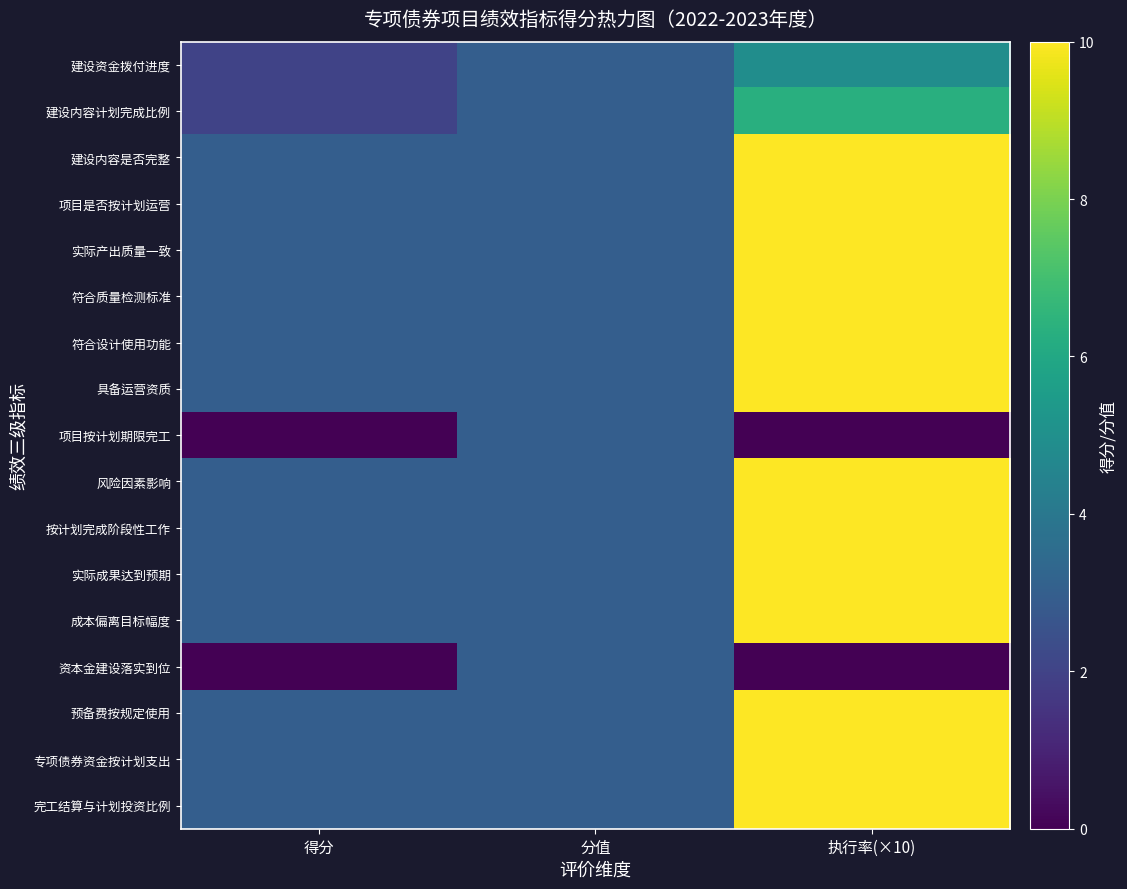

What is the total value across all series at 分值?

51.0